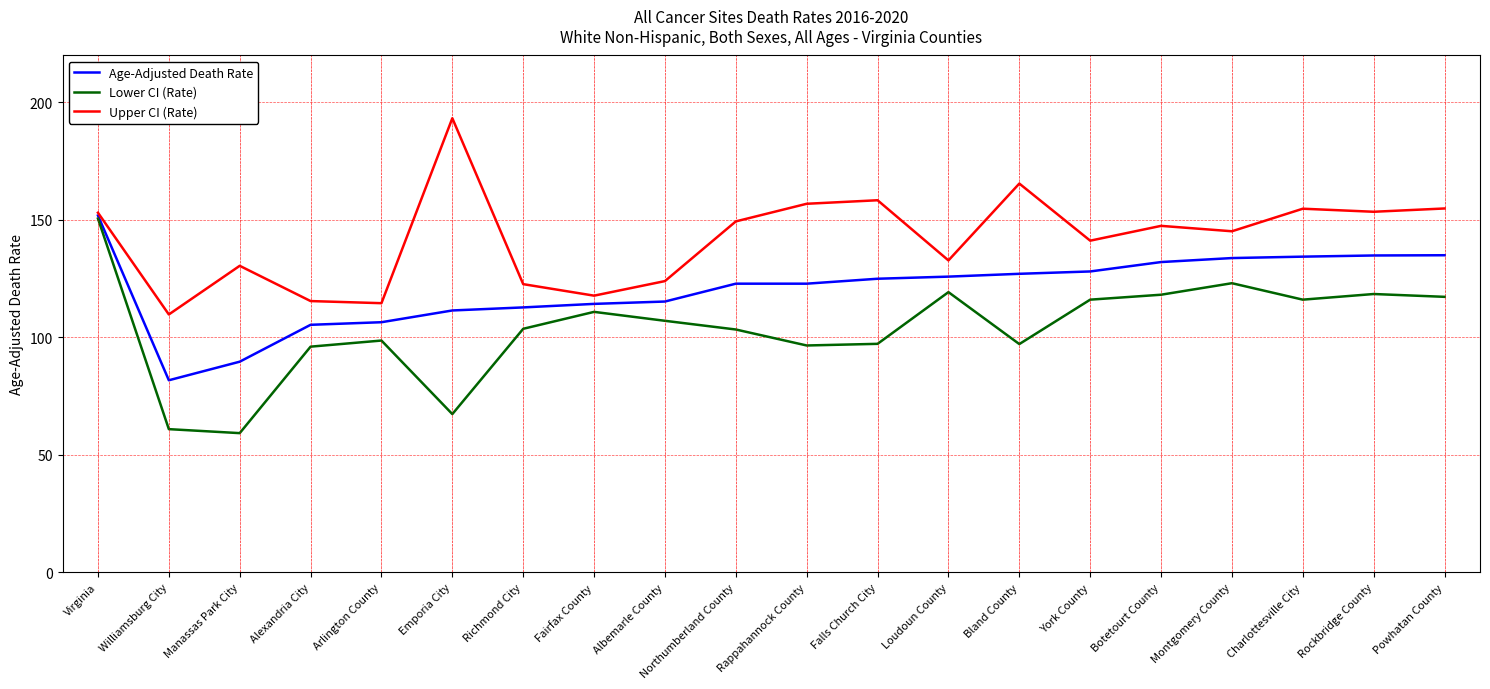

At Falls Church City, list the series in order from largest to smallest.

Upper CI (Rate), Age-Adjusted Death Rate, Lower CI (Rate)